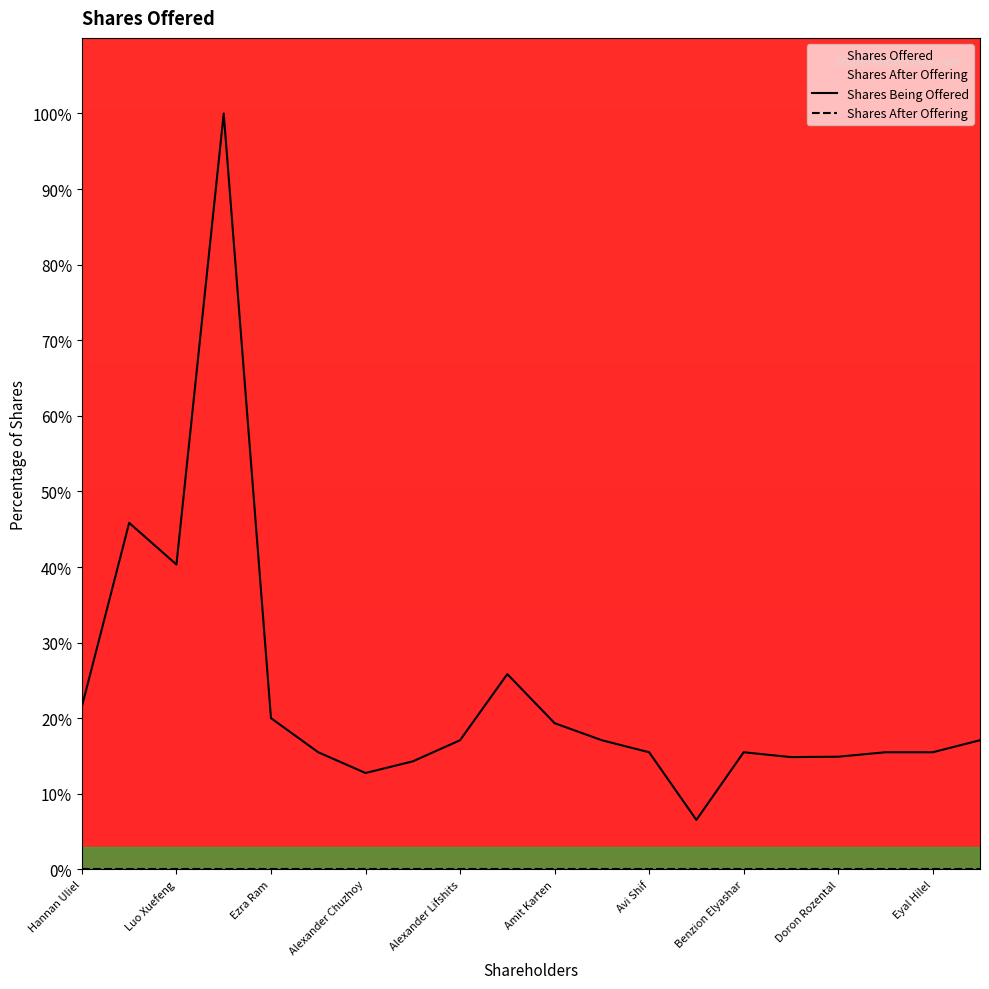

List the series in order of their overall mean, highest first.

Shares Being Offered, Shares After Offering